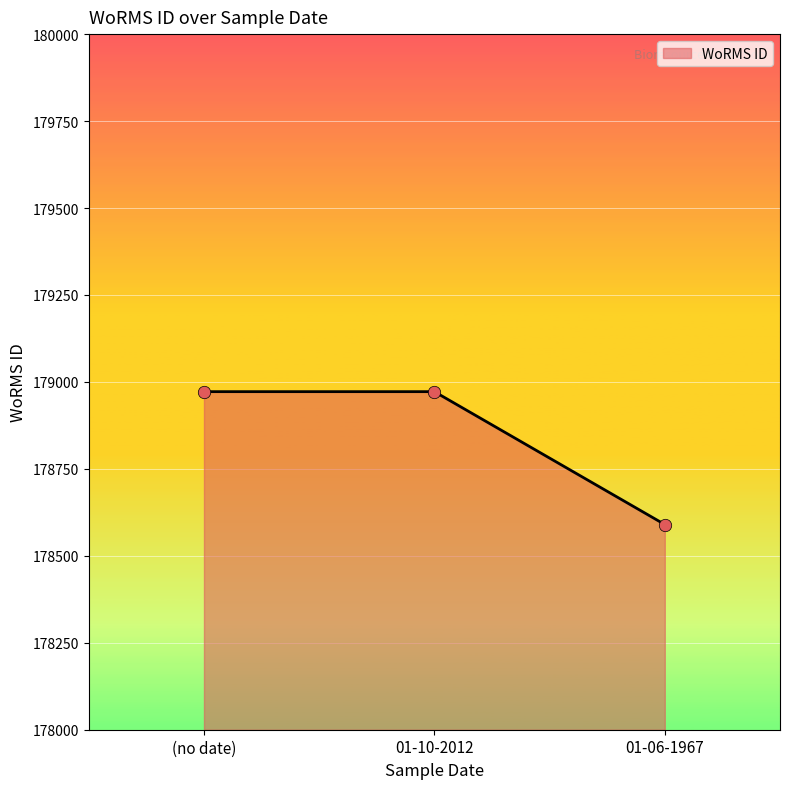

What is the ratio of the value at (no date) to the value at 01-10-2012?

1.0